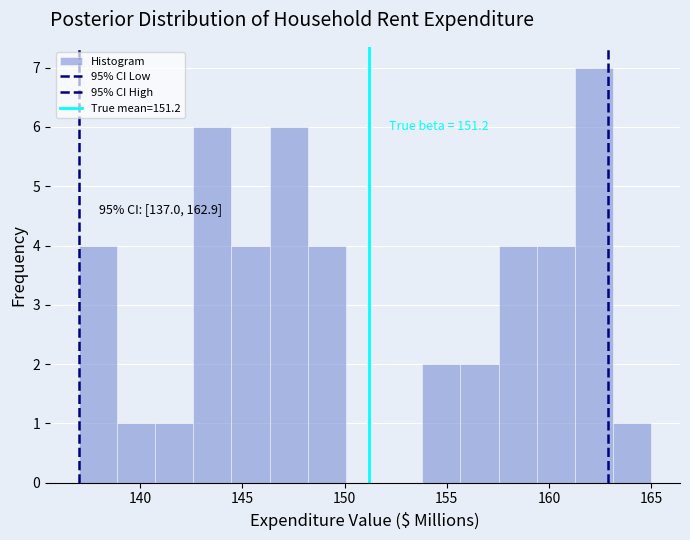

Read against the x-axis, roughly where is the centre of the tallest bar?

162.0